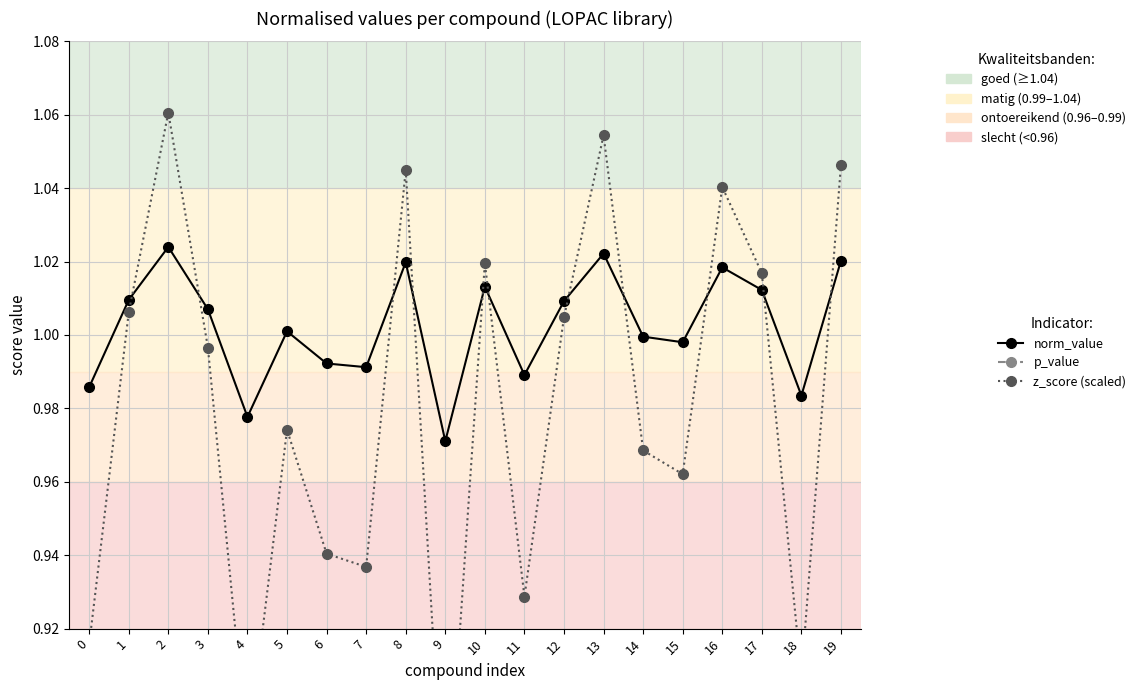

What is the difference between the second highest and minimum values in the z_score (scaled) series?

0.2